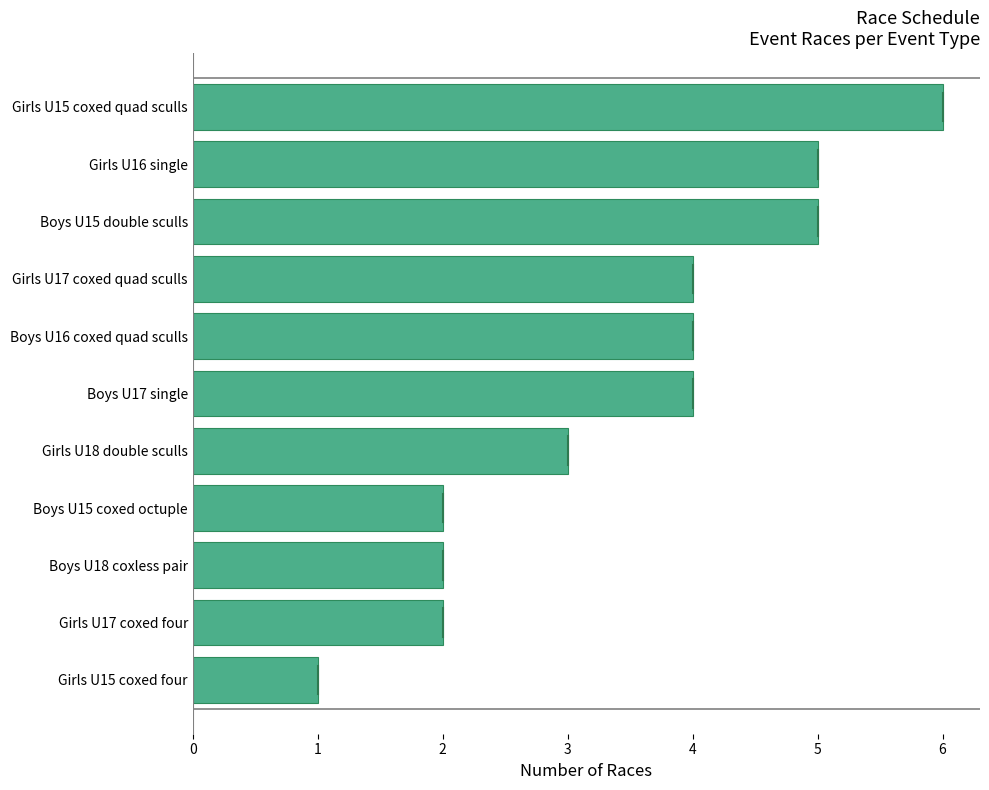

What is the change in value from Girls U17 coxed four to Girls U18 double sculls?

+1